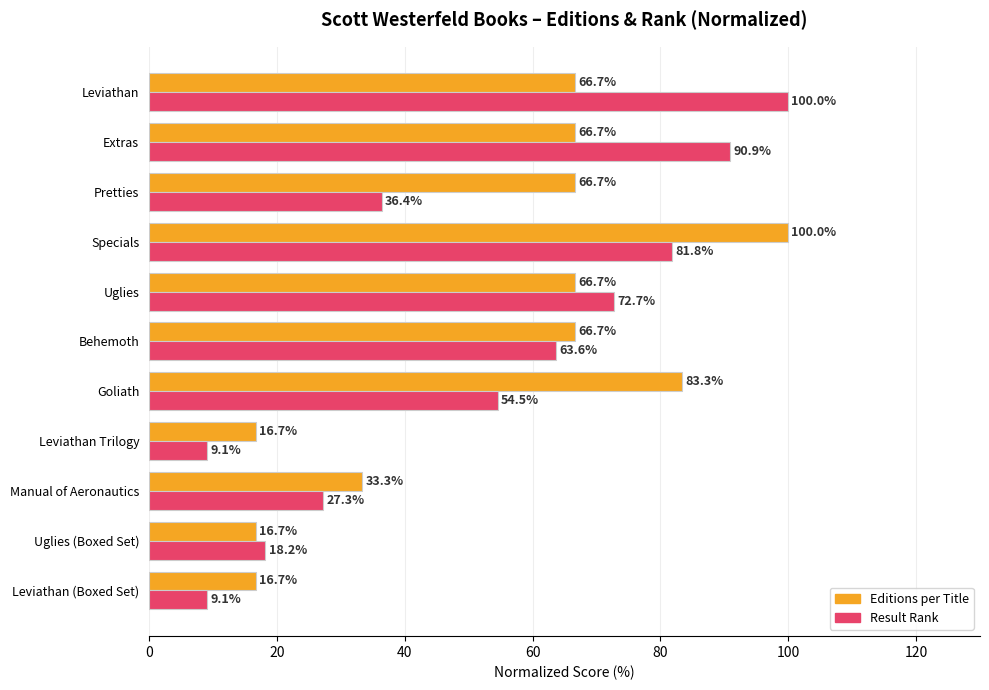

What is the difference between the second highest and second lowest values in the Editions per Title series?

66.7